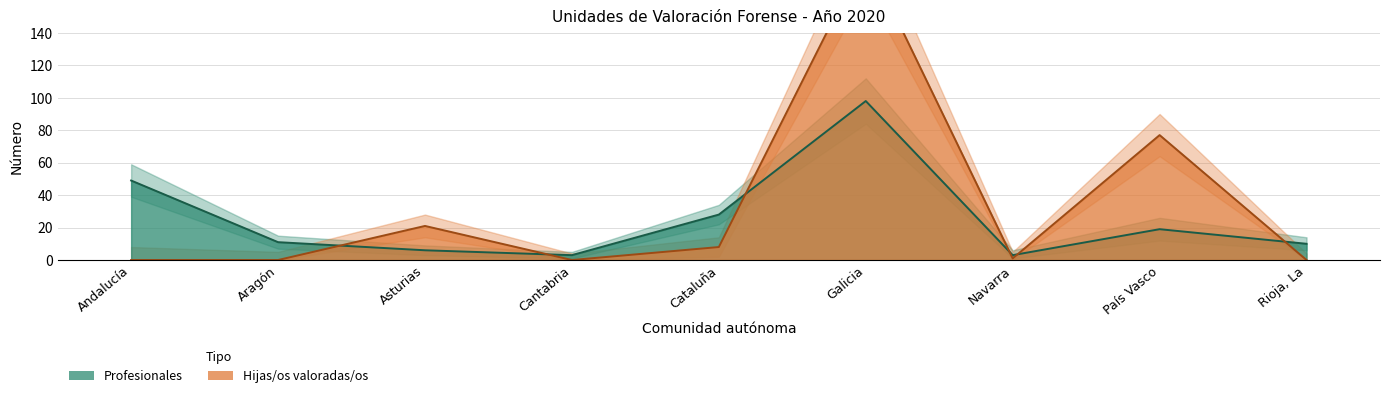

At which label does Profesionales reach its minimum?

Cantabria